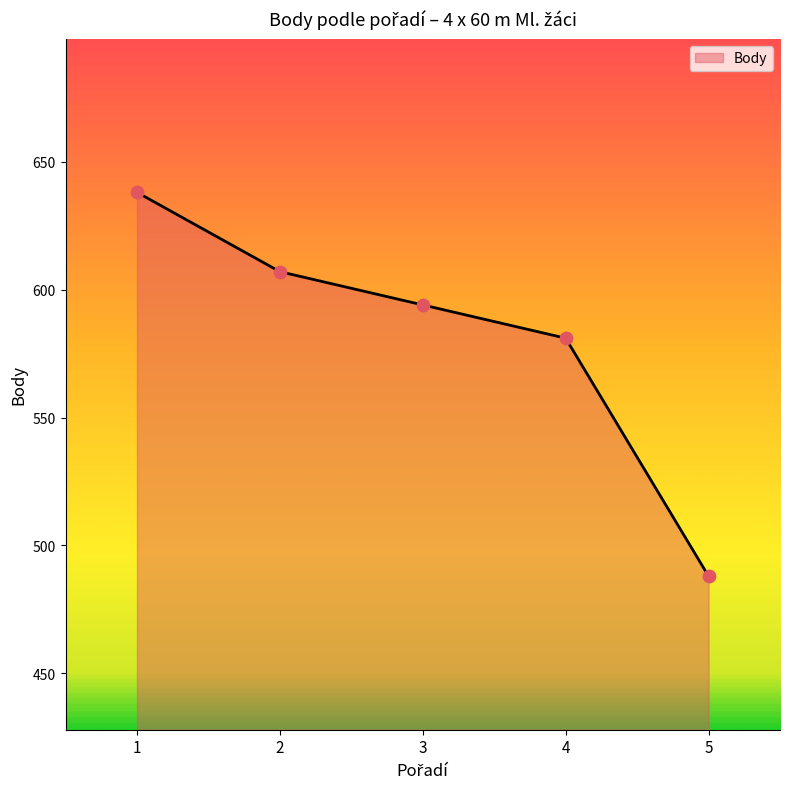

What is the ratio of the value at 4 to the value at 1?

0.9